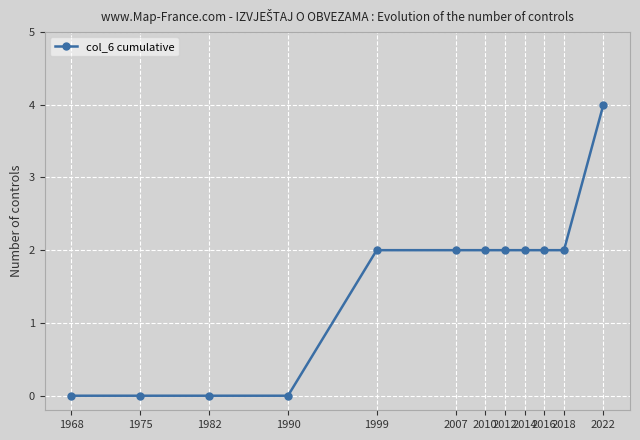

How many data points does each series have?

12